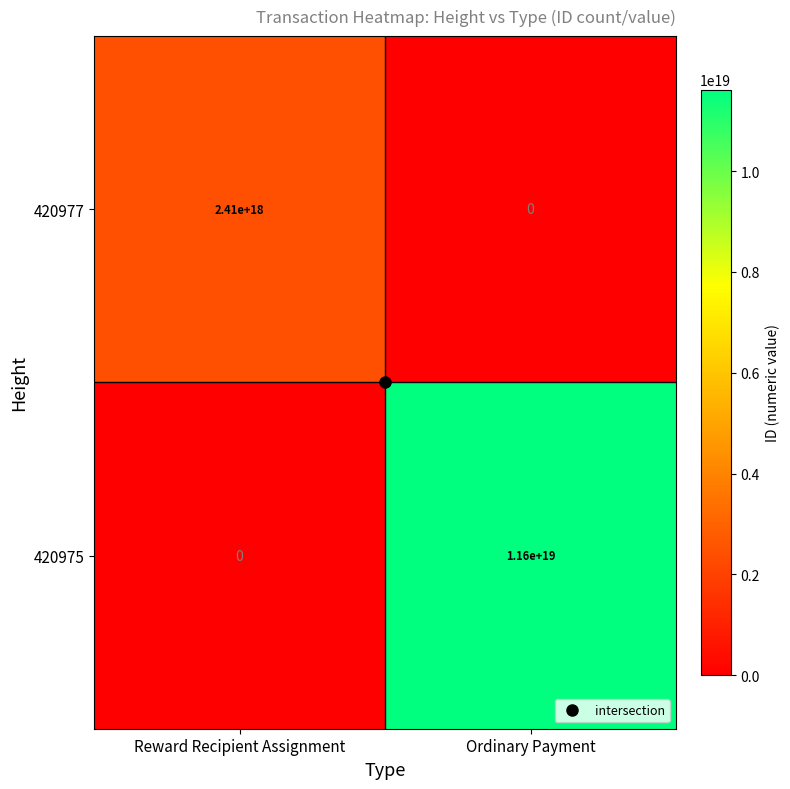

Is it true that 420977 equals 0 at Ordinary Payment?

True